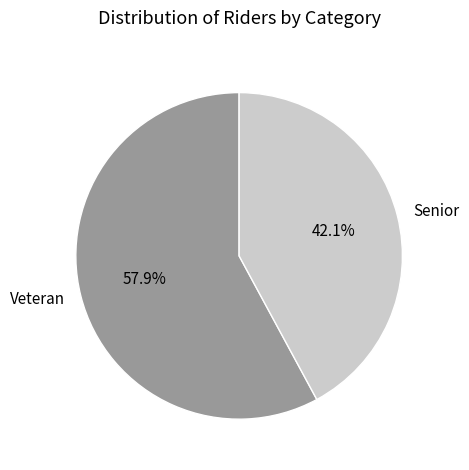

Approximately how many times larger is the value at Veteran compared to Senior?

1.4